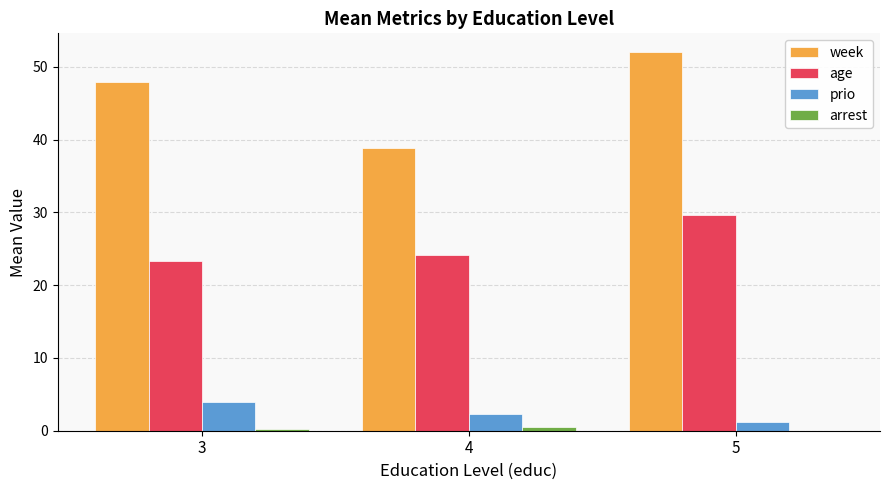

Which label corresponds to the largest value in the chart?

5